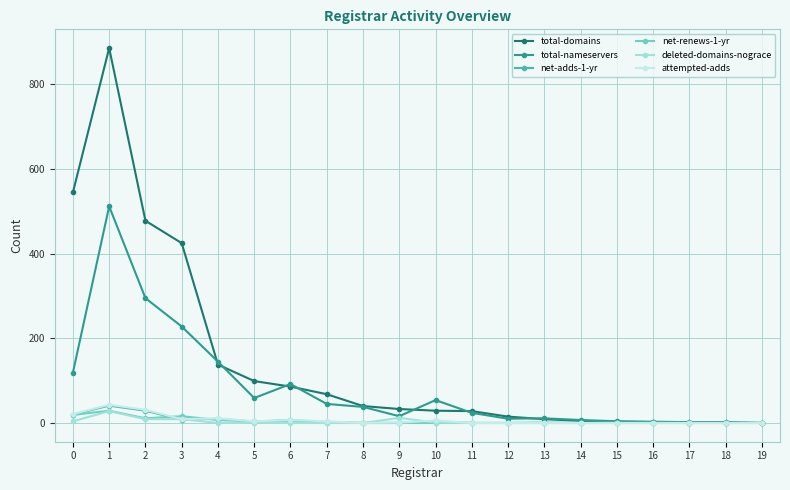

How many values in the total-domains series are below 33?

10